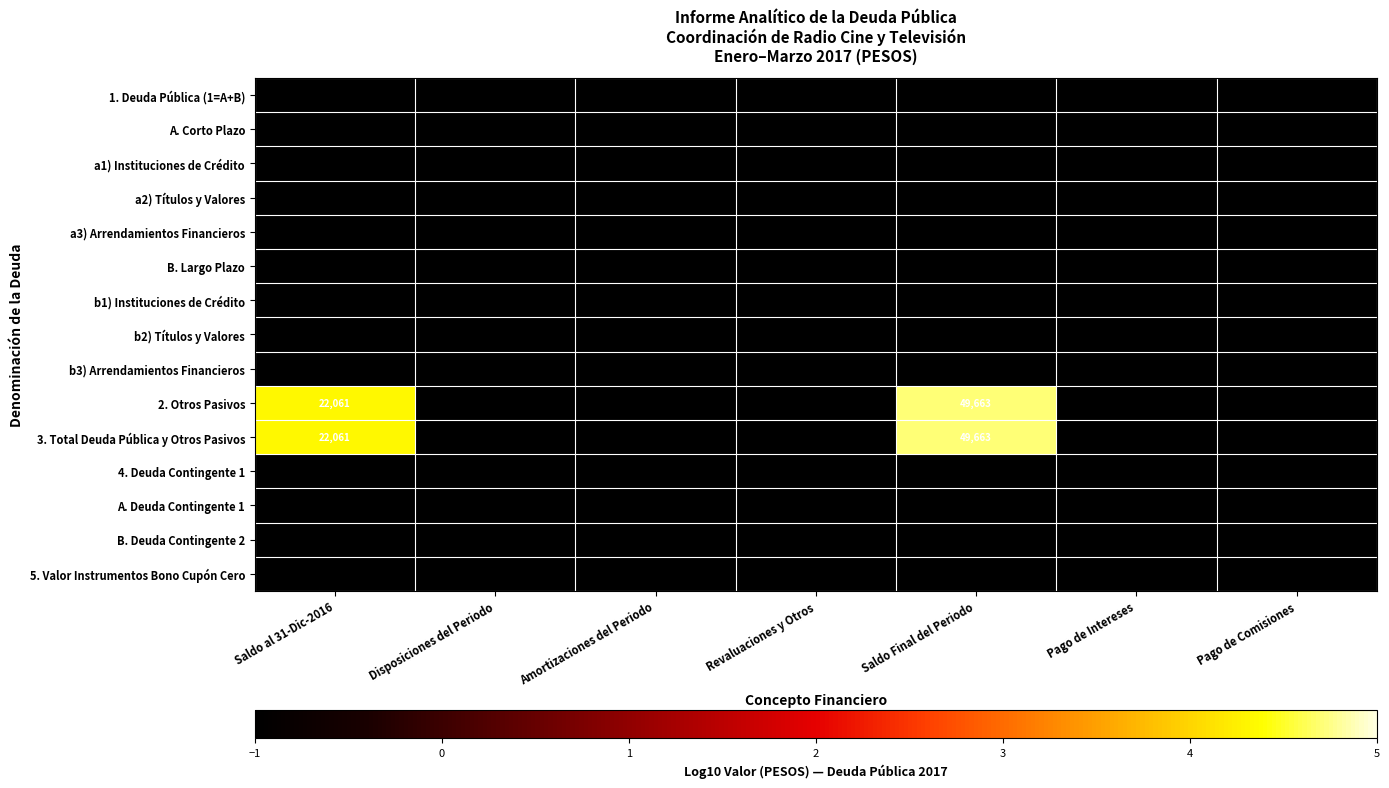

What is the greatest value displayed?

4.7